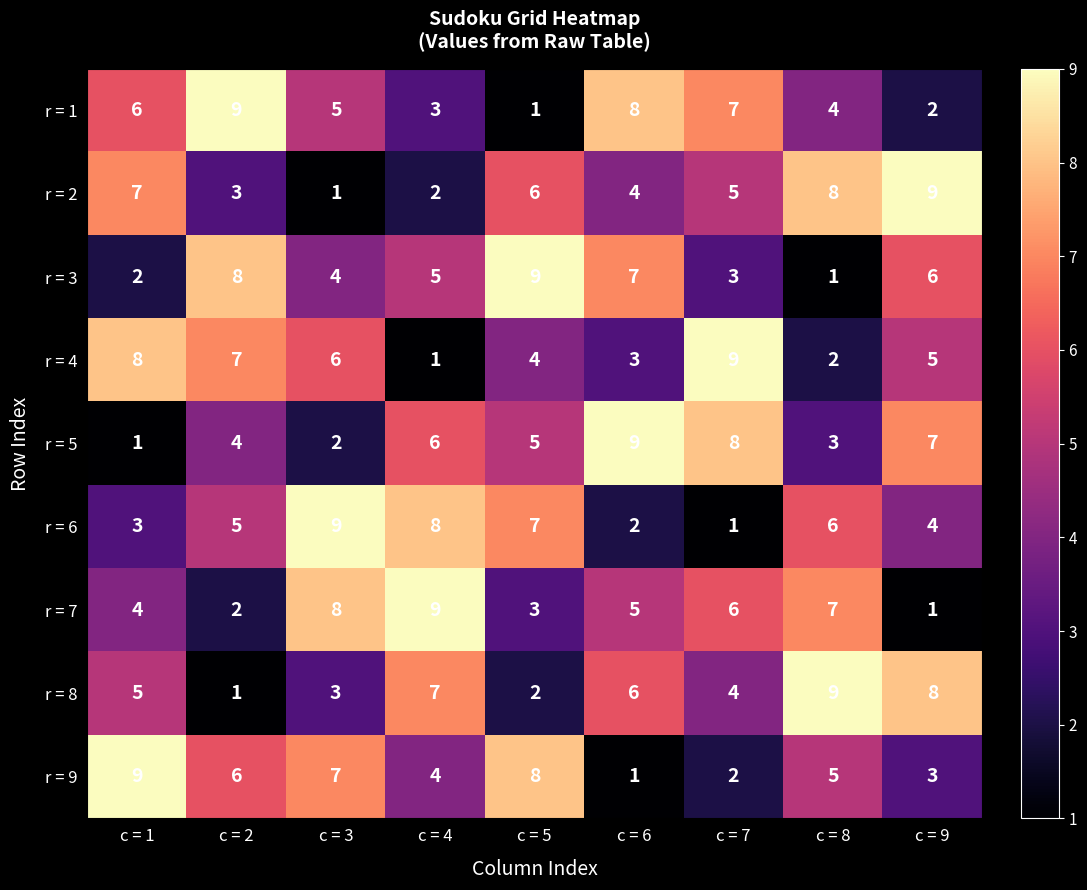

Is the value of r = 3 at c = 8 greater than the value of r = 1 at c = 9?

No